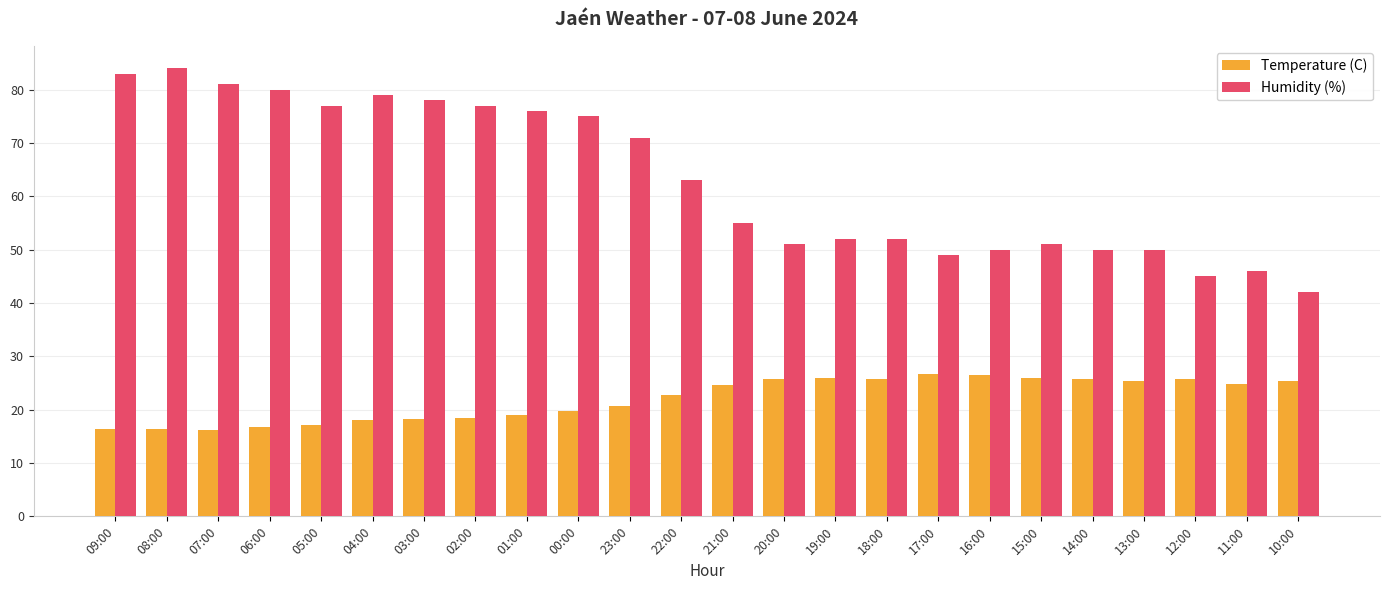

What is the difference between the maximum and minimum values in the Humidity (%) series?

42.0